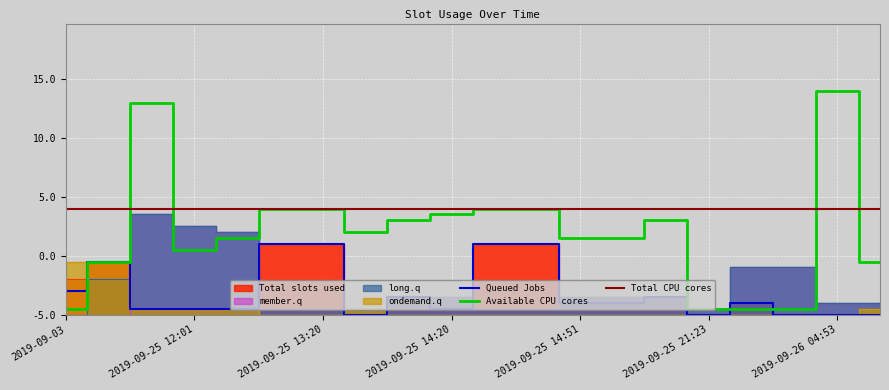

Is it true that long.q equals 1 at 2019-09-25 14:33?

True